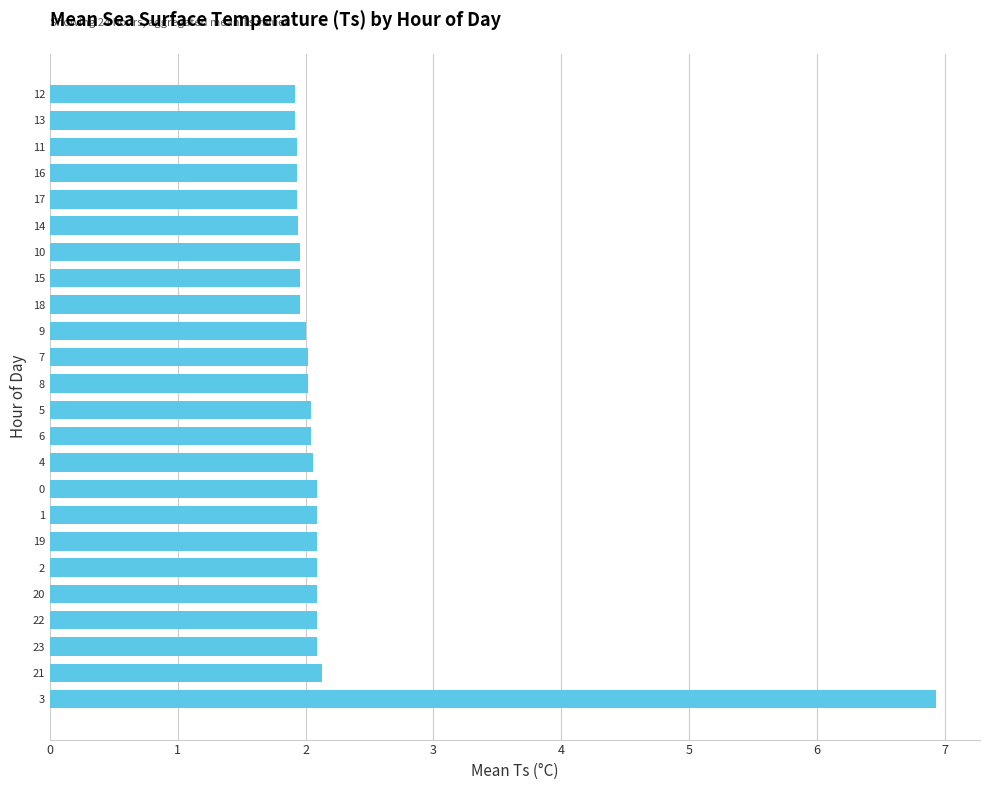

What is the average value?

2.2